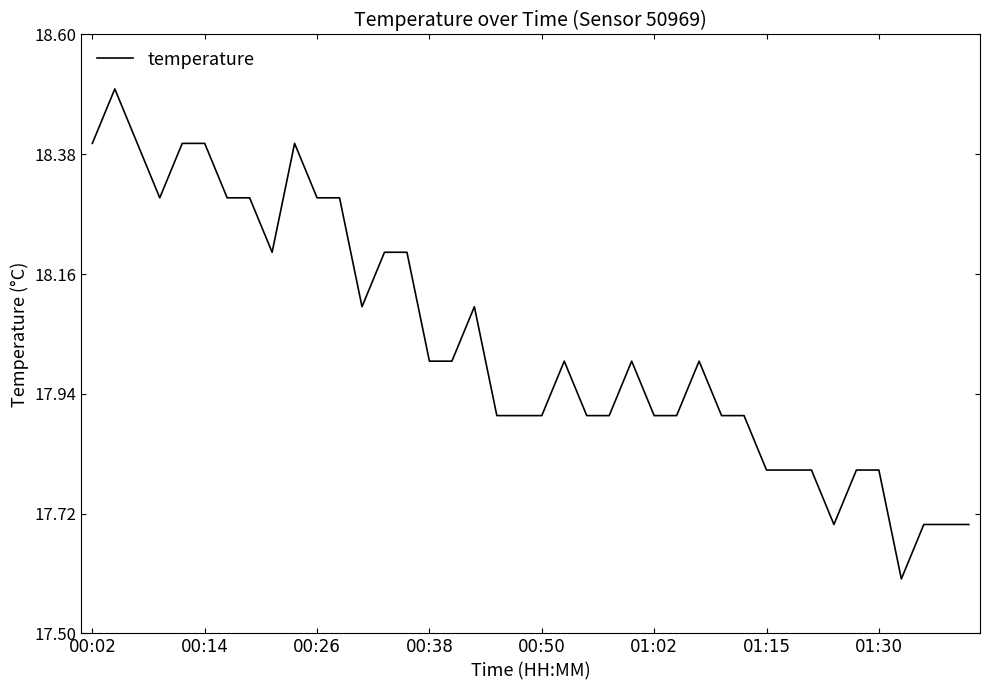

What is the difference between the maximum and minimum values?

0.9